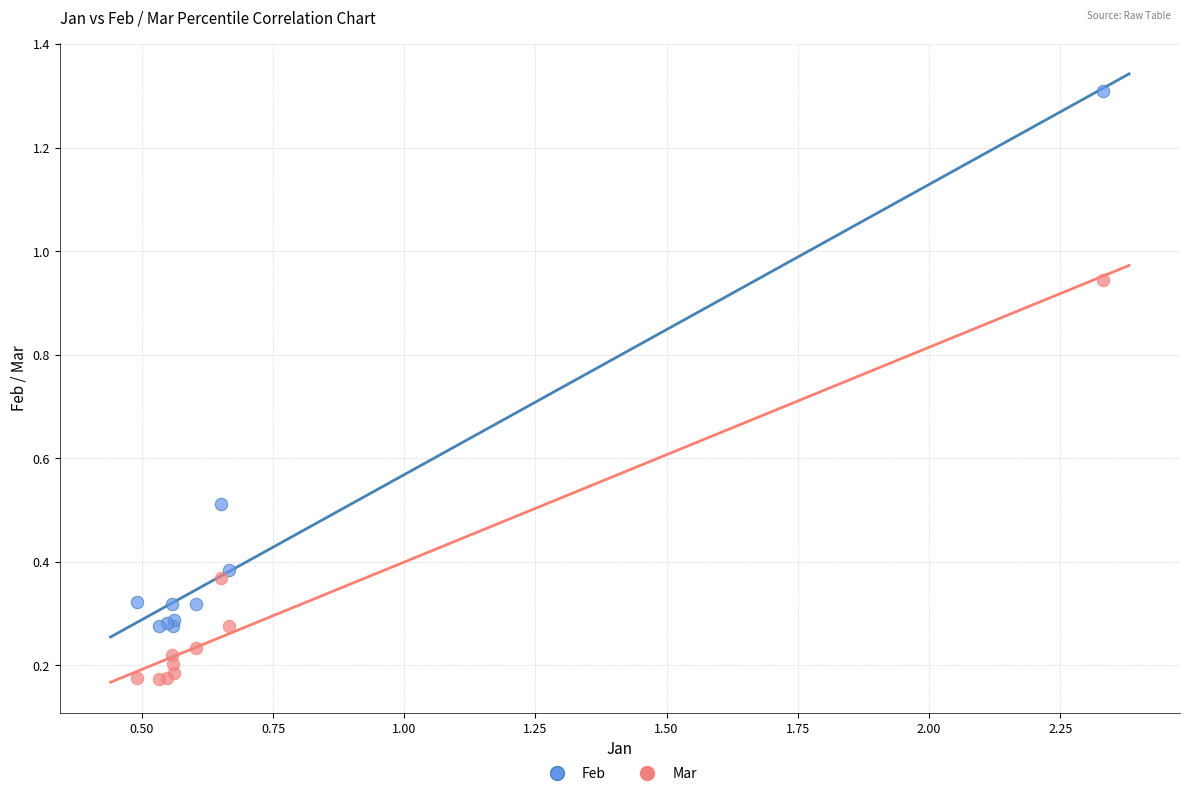

What are all the series names shown in the legend?

Feb, Mar